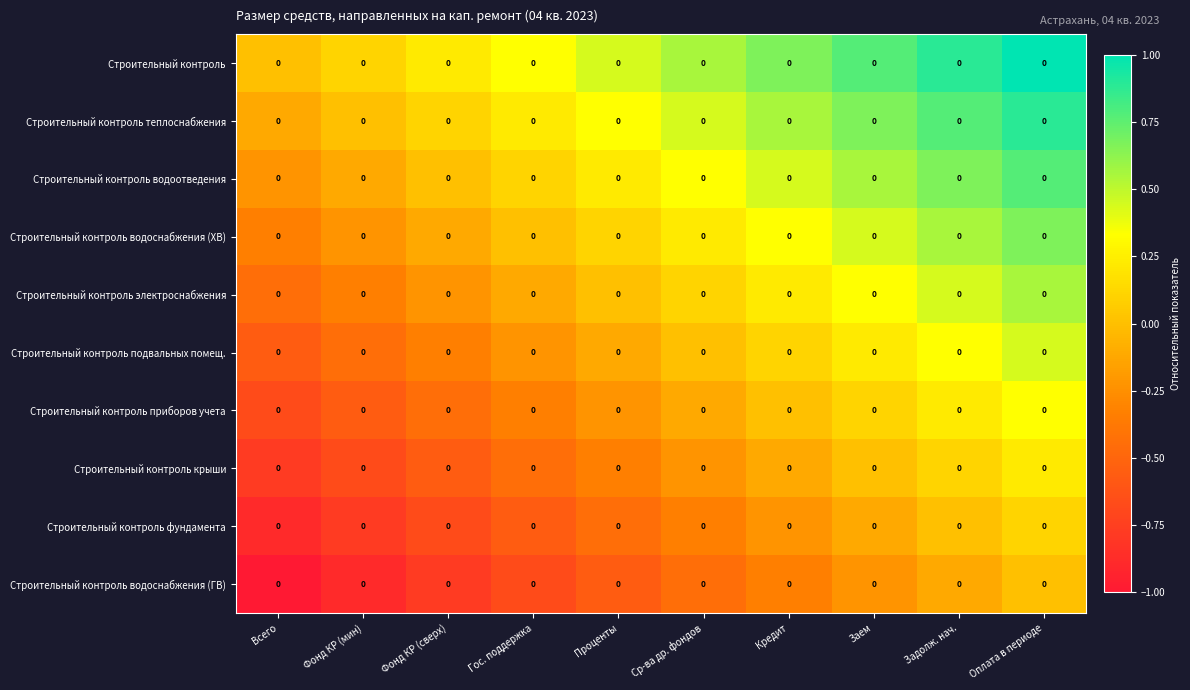

Rank the categories by Строительный контроль крыши value from highest to lowest.

Оплата в периоде, Задолж. нач., Заем, Кредит, Ср-ва др. фондов, Проценты, Гос. поддержка, Фонд КР (сверх), Фонд КР (мин), Всего